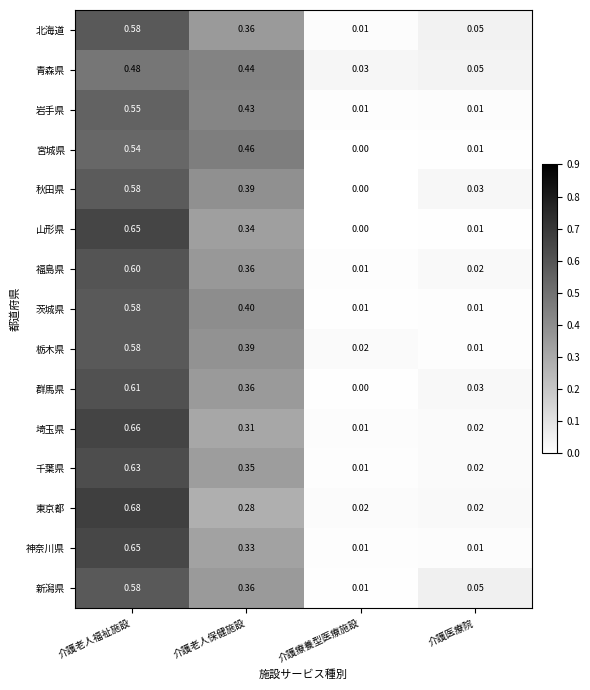

Which category has the highest value in the 群馬県 series?

介護老人福祉施設